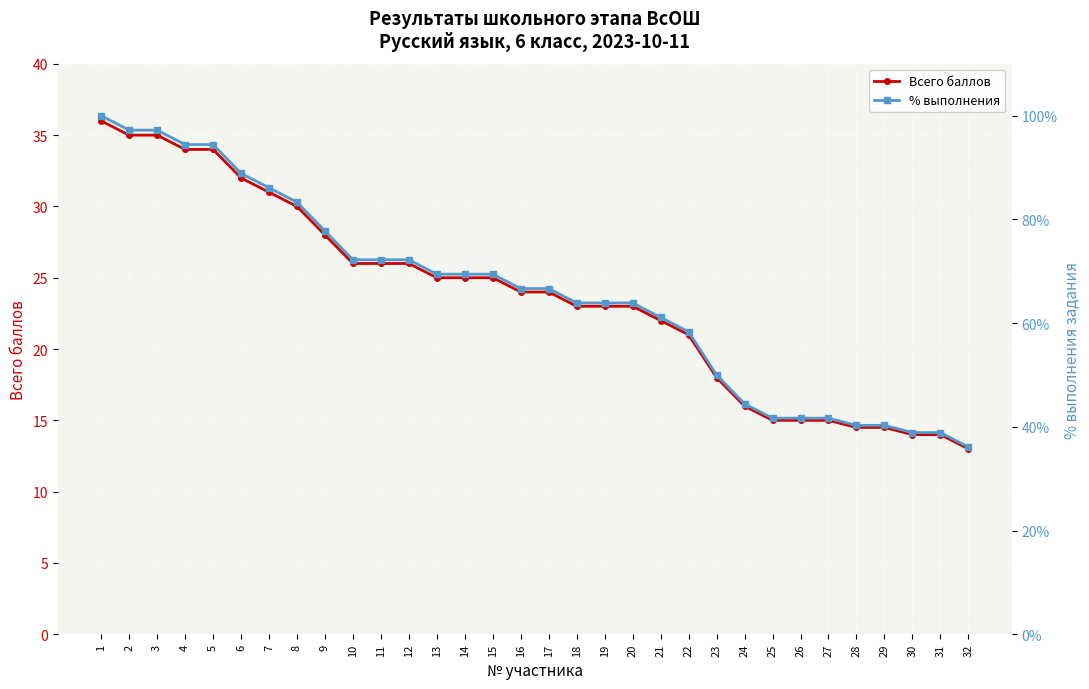

At how many categories does at least one series exceed 23?

17